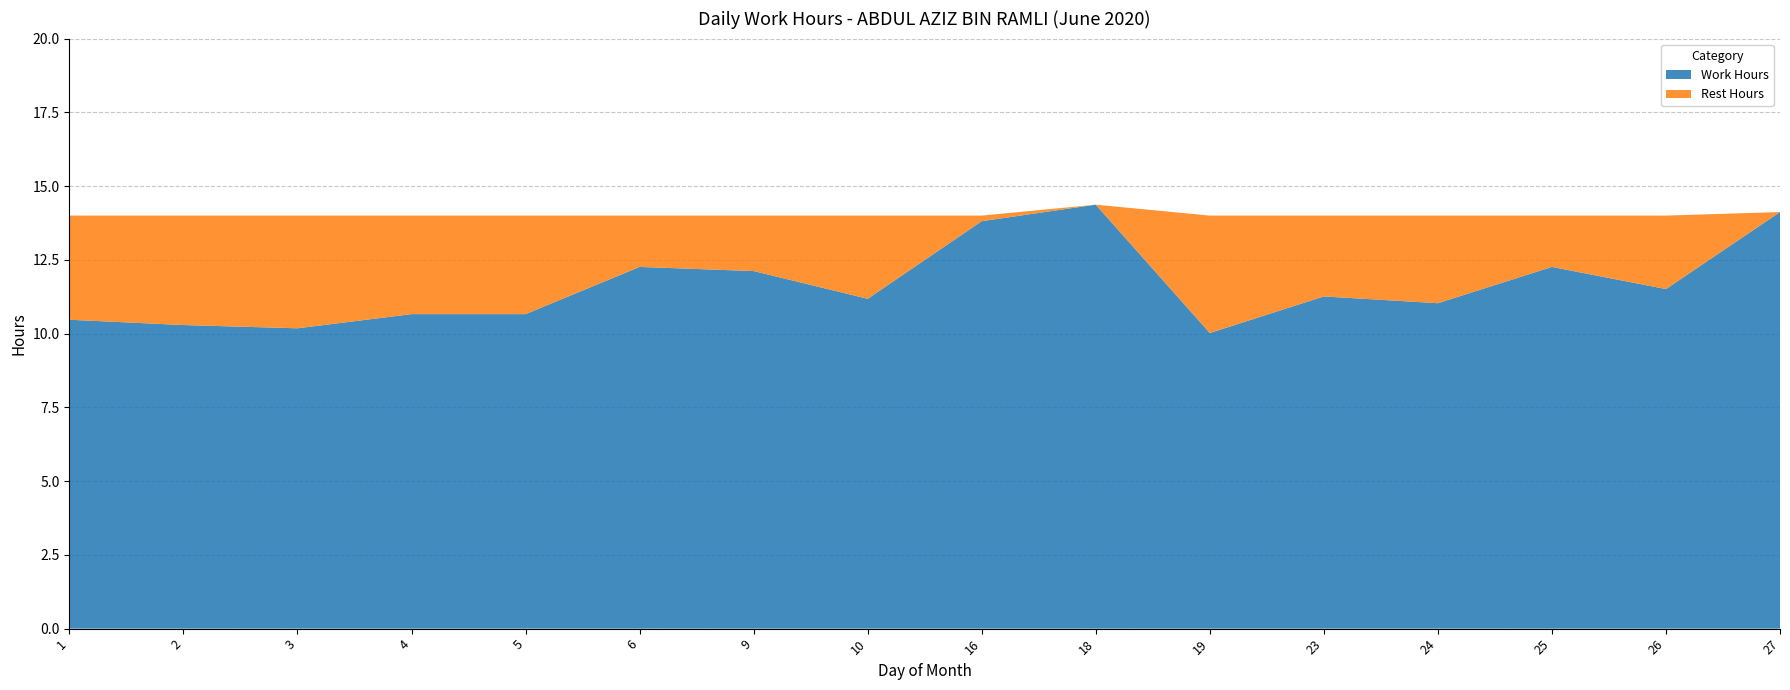

What is the total value across all series at 10?

14.0